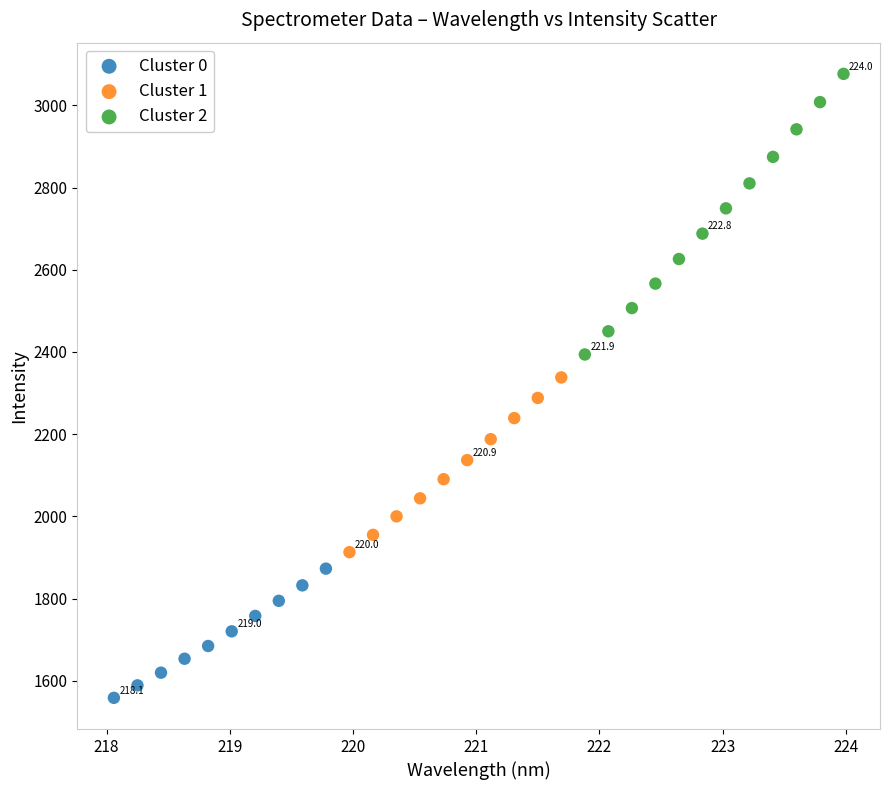

Which series contains the lowest Y value?

Cluster 0